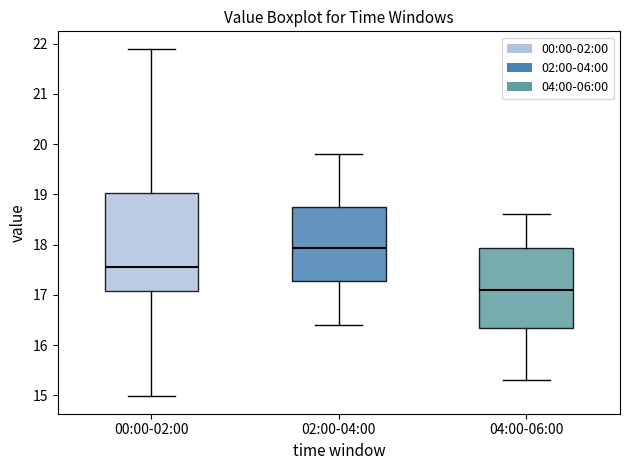

Which box has the lowest median line?

04:00-06:00